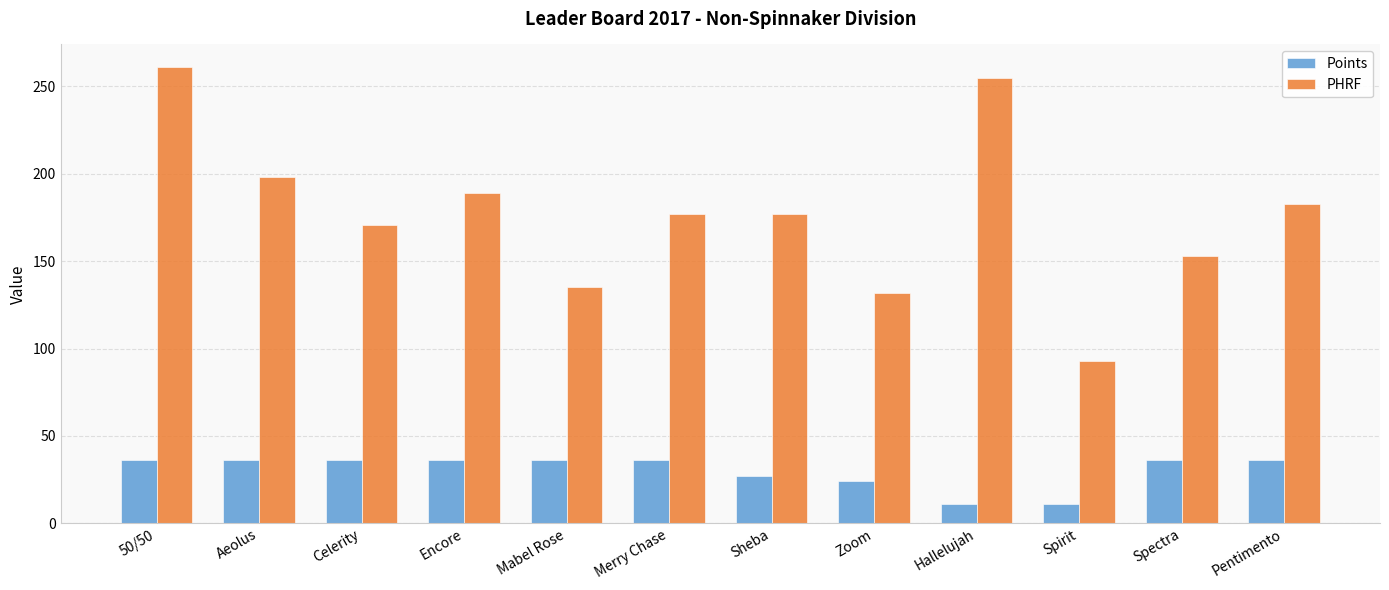

What is the maximum value for Points?

36